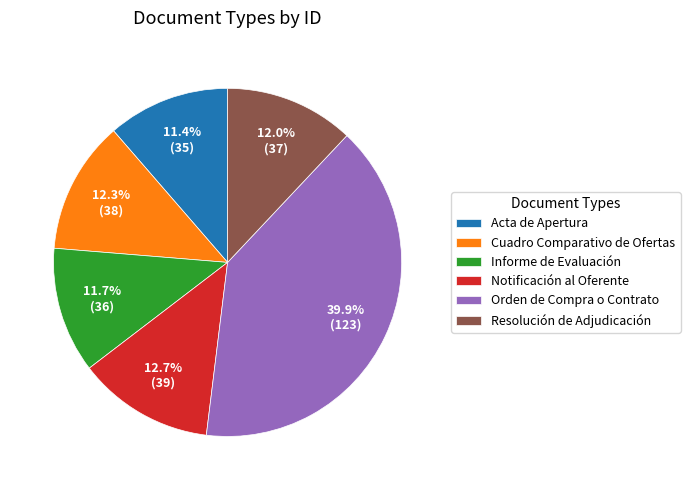

Approximately how many times larger is the value at Informe de Evaluación compared to Notificación al Oferente?

0.9